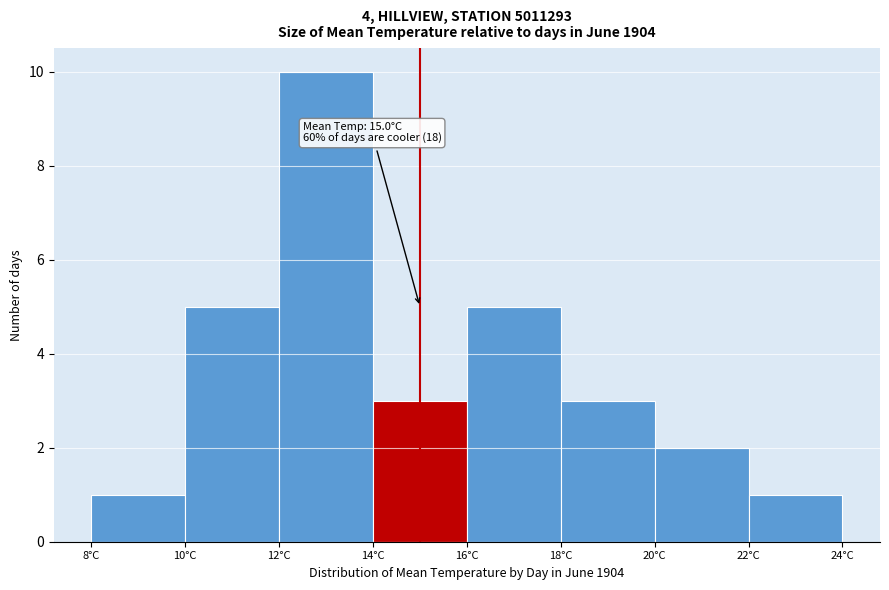

Over which range of the x-axis is the bar tallest?

12 to 14